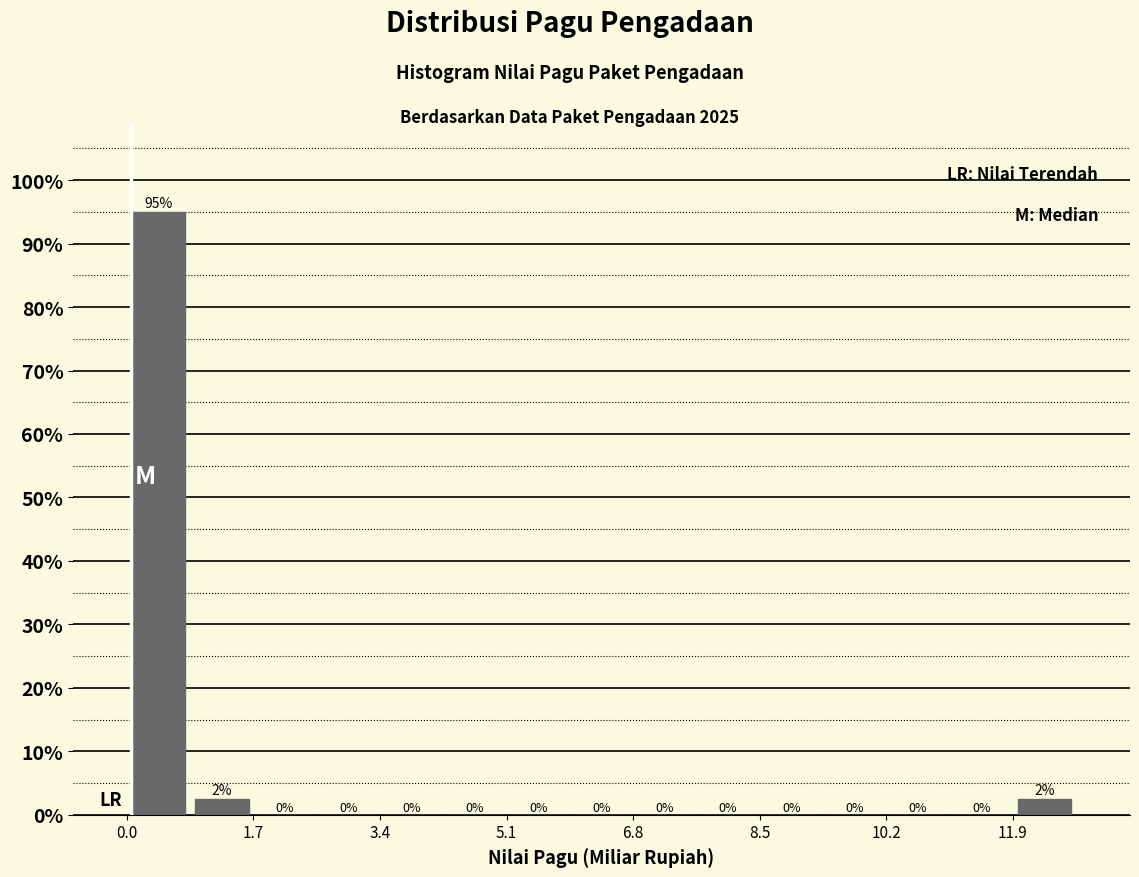

Which range on the x-axis has the tallest bar?

0.0 to 0.8